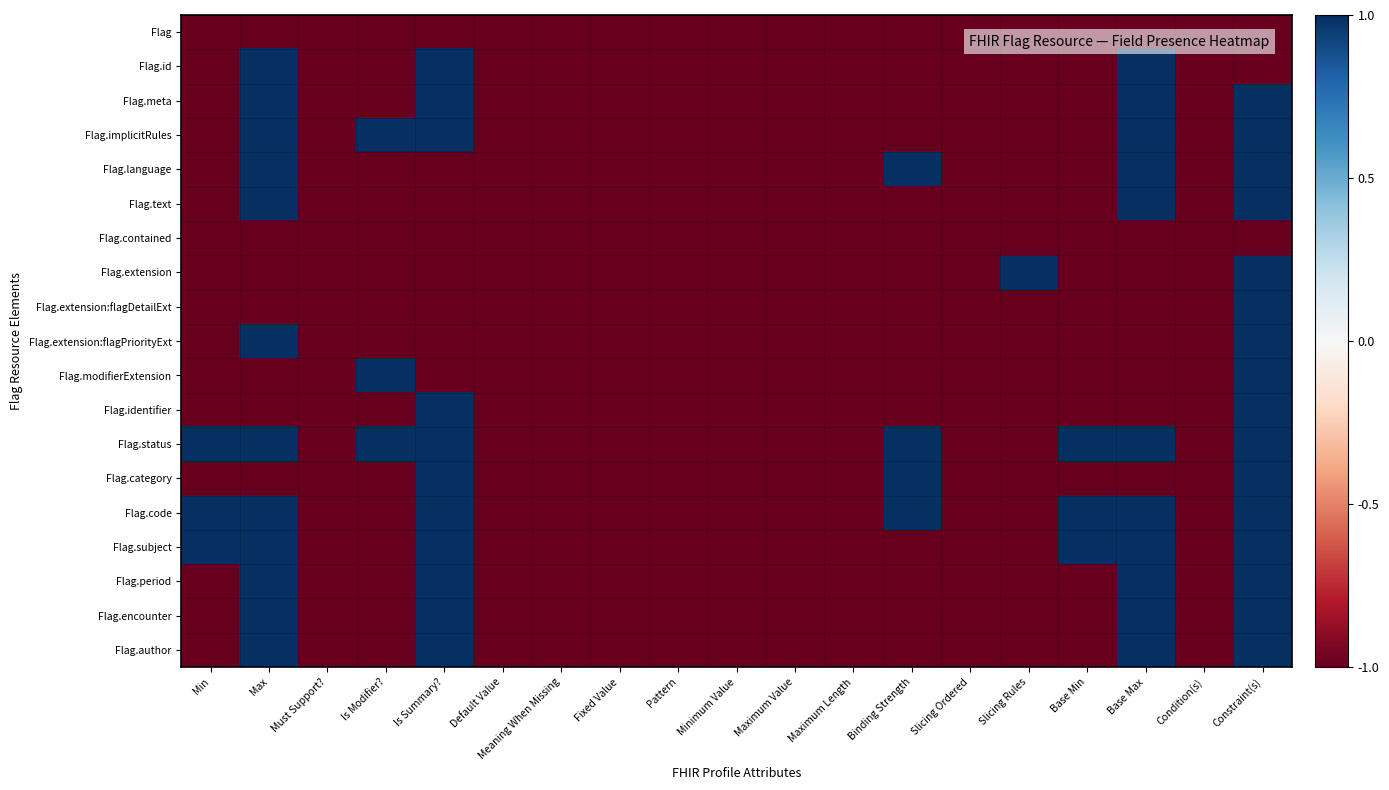

How many categories are shown in the chart?

19